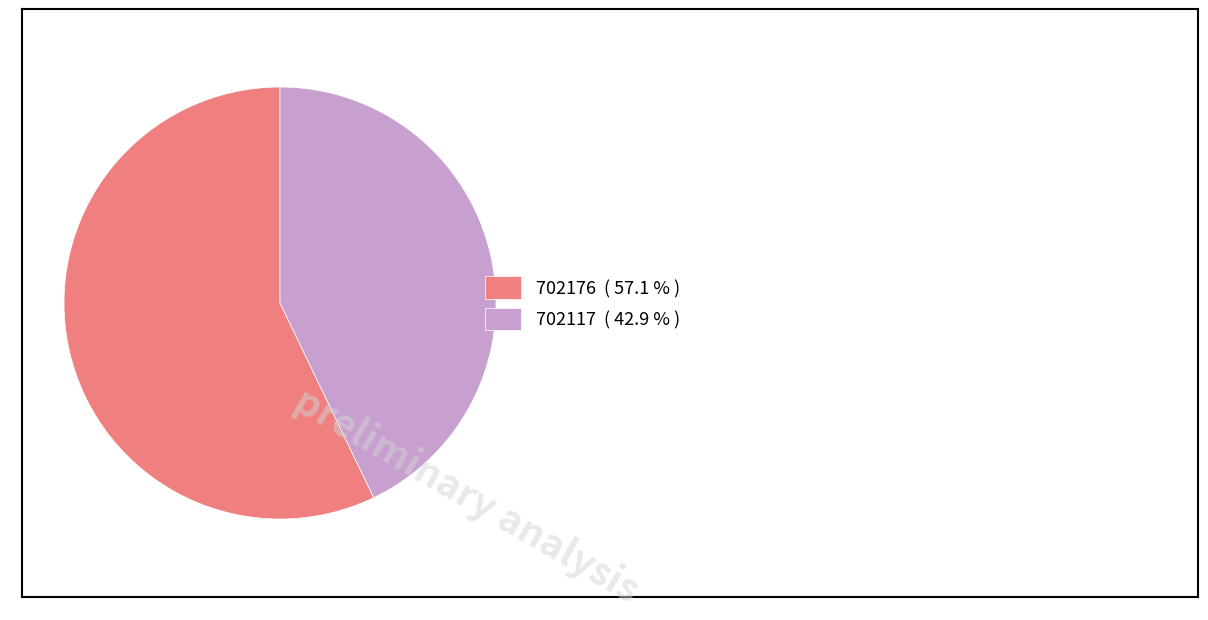

Is there a majority slice in this chart?

Yes